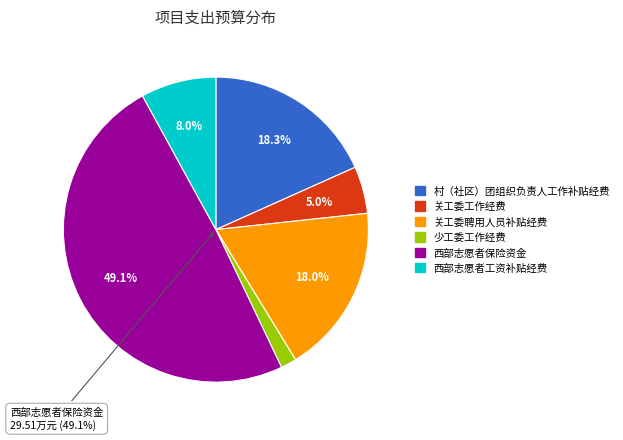

The 关工委工作经费 slice represents 1% of the pie. True or false?

False